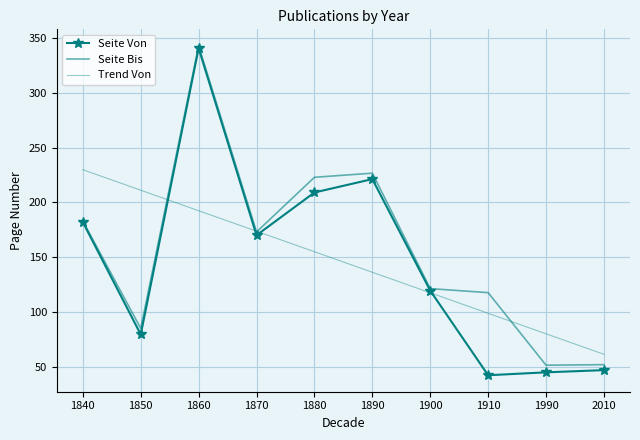

Reading left to right, extract all data points from this chart.

Seite Von: 1840=182.0	1850=79.5	1860=340.5	1870=170.0	1880=209.0	1890=221.2	1900=119.5	1910=42.3	1990=45.0	2010=47.0
Seite Bis: 1840=183.0	1850=85.0	1860=342.8	1870=173.0	1880=222.8	1890=226.6	1900=121.3	1910=117.7	1990=51.5	2010=52.0
Trend Von: 1840=229.8	1850=211.1	1860=192.4	1870=173.7	1880=155.0	1890=136.2	1900=117.5	1910=98.8	1990=80.1	2010=61.4